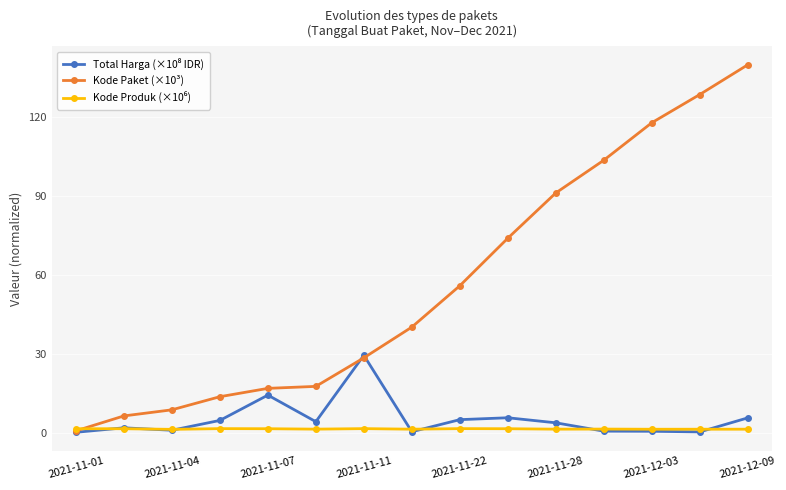

How many values in the Kode Paket (×10³) series exceed 40?

8